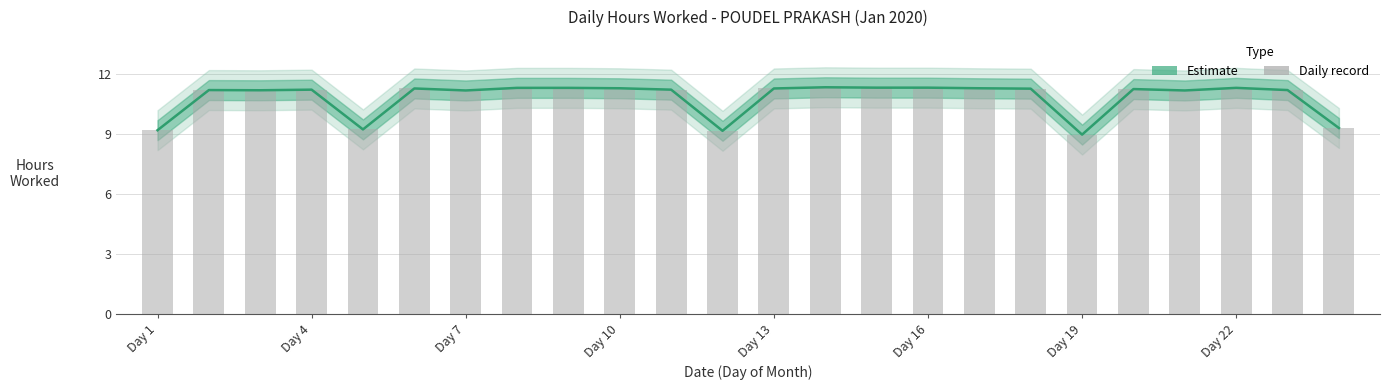

What are all the series names shown in the legend?

Estimate, Daily record